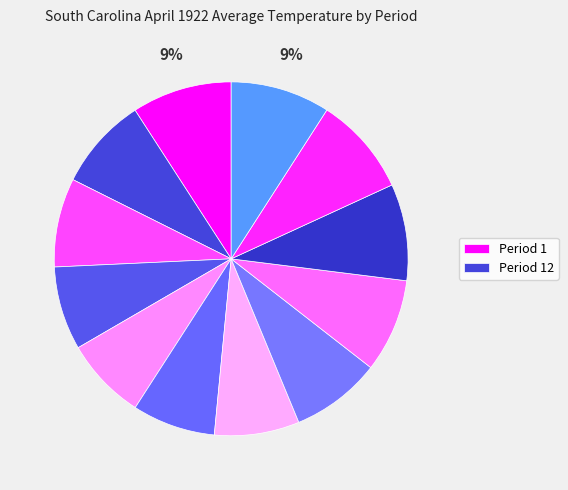

Rank the categories by value from highest to lowest.

Period 1, Period 12, Period 11, Period 10, Period 9, Period 2, Period 8, Period 3, Period 7, Period 4, Period 6, Period 5